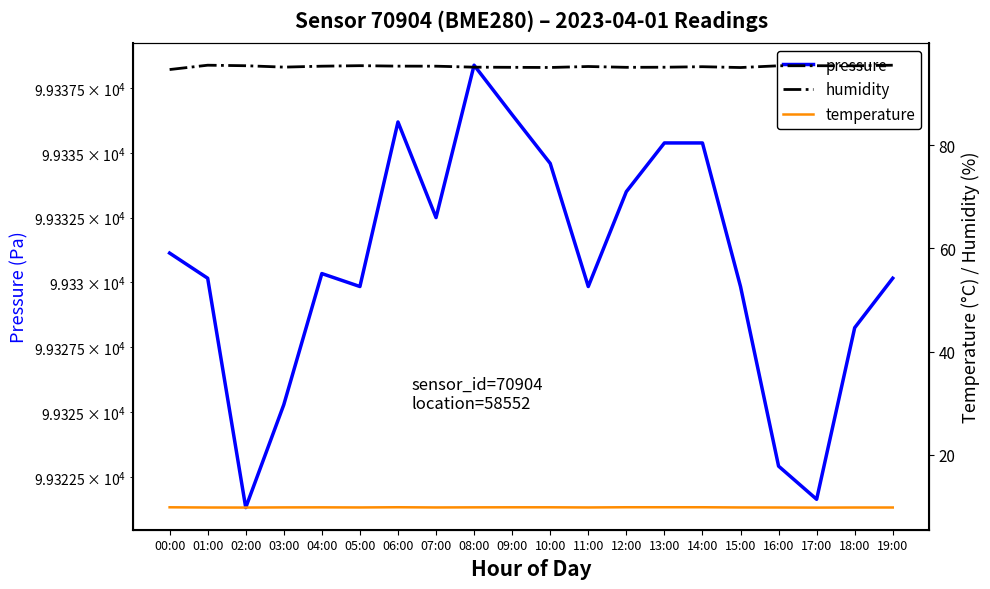

True or false: pressure has more than 0 points higher than both neighbors.

True